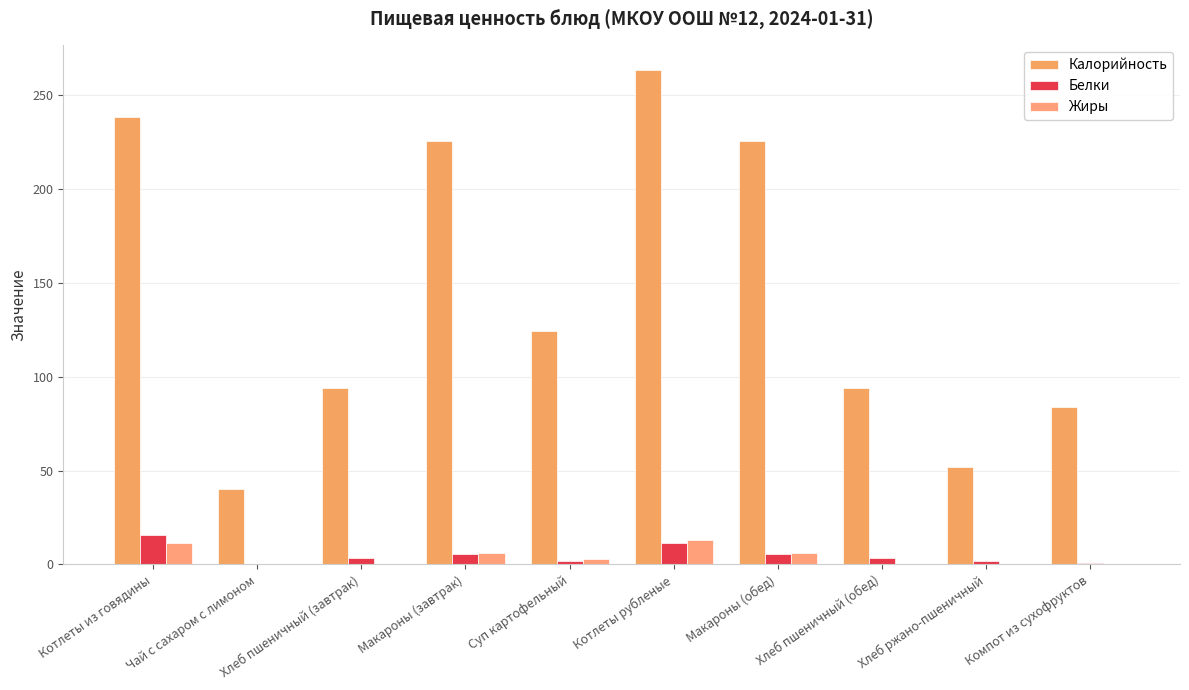

Reading left to right, extract all data points from this chart.

Калорийность: Котлеты из говядины=238.8	Чай с сахаром с лимоном=40.0	Хлеб пшеничный (завтрак)=94.0	Макароны (завтрак)=225.5	Суп картофельный=124.5	Котлеты рубленые=263.5	Макароны (обед)=225.5	Хлеб пшеничный (обед)=94.0	Хлеб ржано-пшеничный=52.2	Компот из сухофруктов=84.0
Белки: Котлеты из говядины=15.6	Чай с сахаром с лимоном=0.3	Хлеб пшеничный (завтрак)=3.2	Макароны (завтрак)=5.7	Суп картофельный=2.1	Котлеты рубленые=11.6	Макароны (обед)=5.7	Хлеб пшеничный (обед)=3.2	Хлеб ржано-пшеничный=2.0	Компот из сухофруктов=0.6
Жиры: Котлеты из говядины=11.6	Чай с сахаром с лимоном=0.1	Хлеб пшеничный (завтрак)=0.4	Макароны (завтрак)=6.1	Суп картофельный=3.1	Котлеты рубленые=12.9	Макароны (обед)=6.1	Хлеб пшеничный (обед)=0.4	Хлеб ржано-пшеничный=0.4	Компот из сухофруктов=0.1